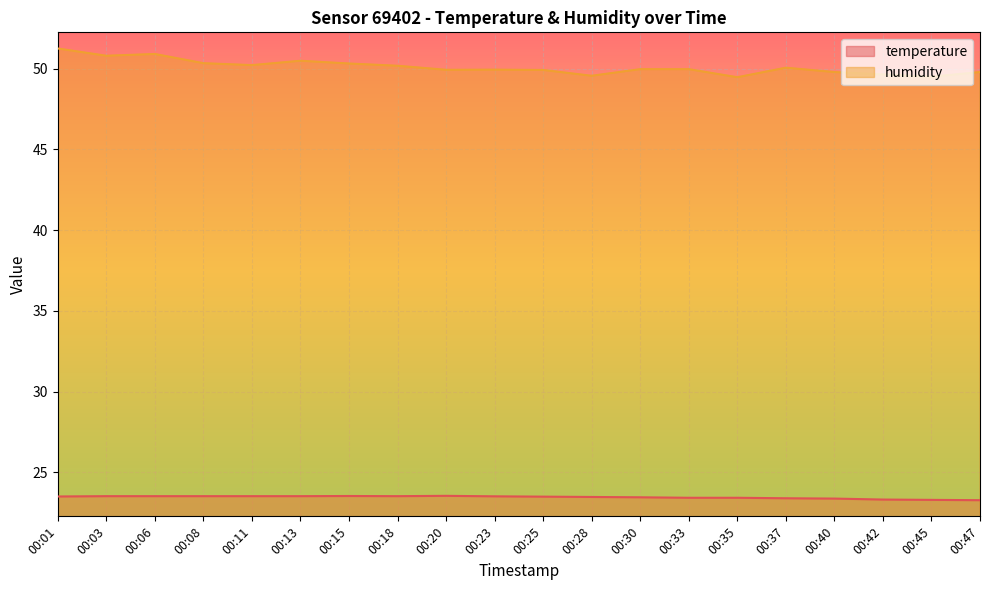

What is the spread (max minus min) of values at 00:20?

26.4